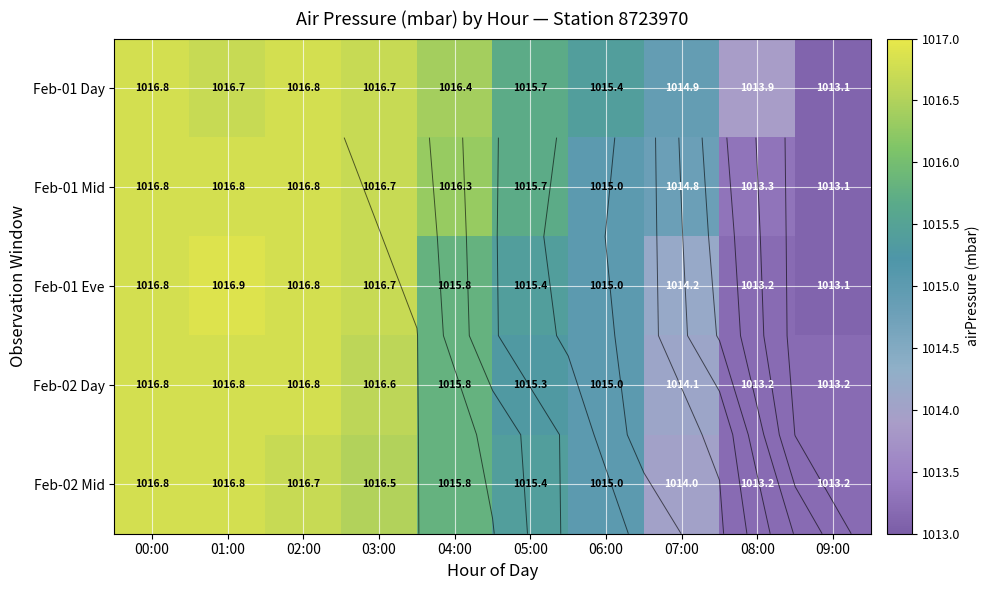

Between 06:00 and 04:00, which is larger?

04:00